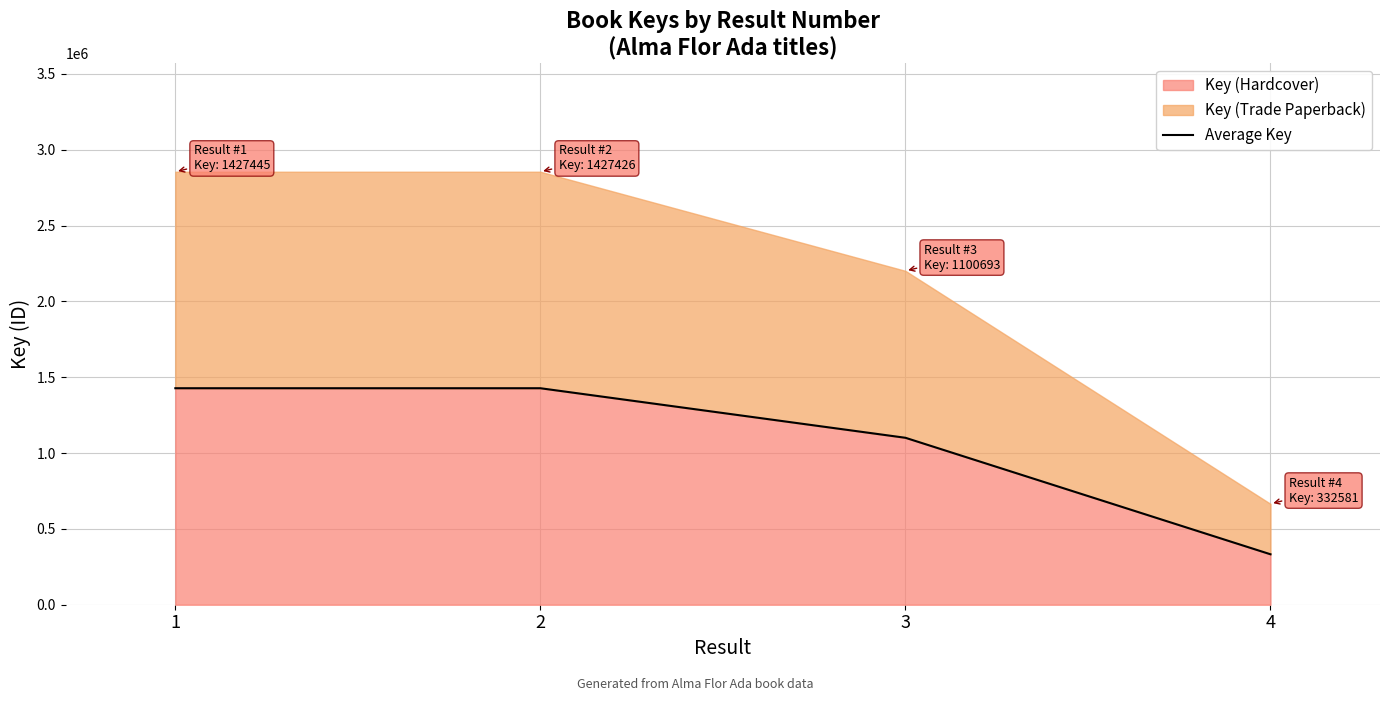

True or false: there are more than 0 points higher than both neighbors.

False